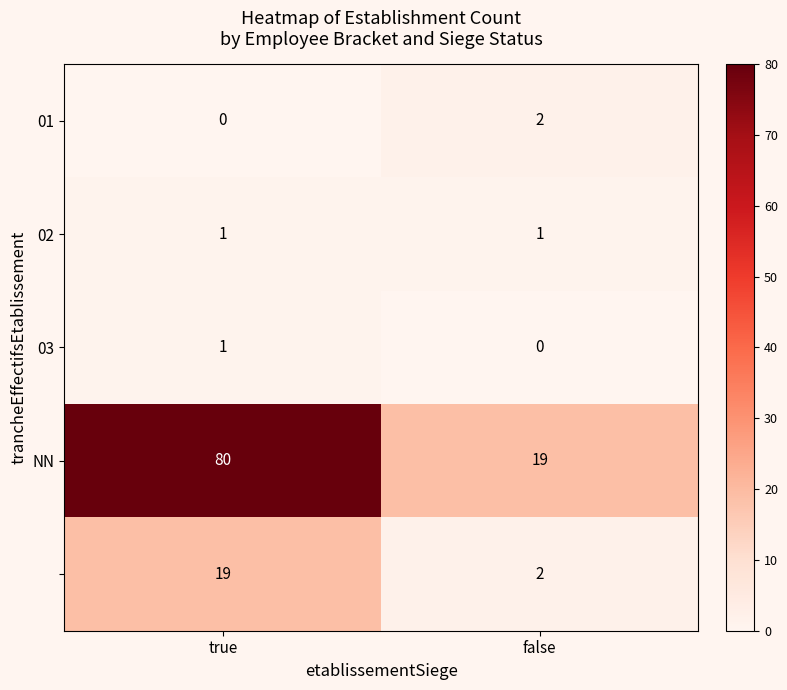

At which category is the sum across all series the highest?

true